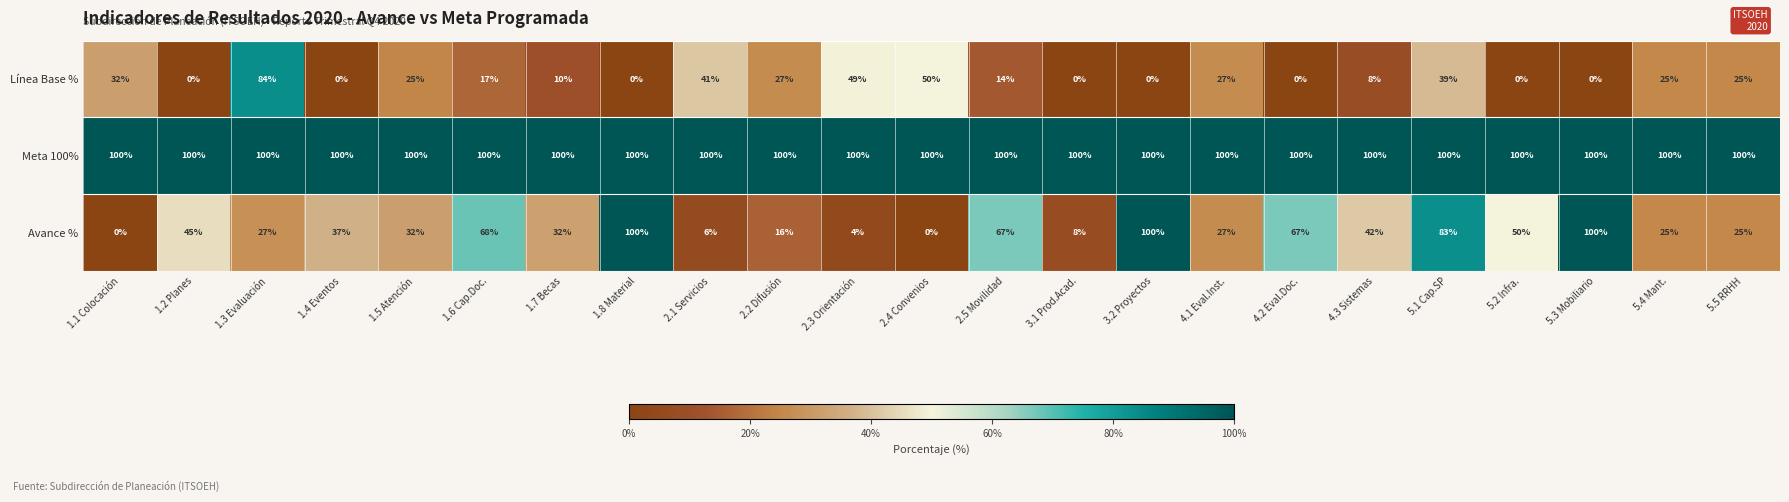

Is it true that Línea Base % equals 0 at 1.4 Eventos?

True